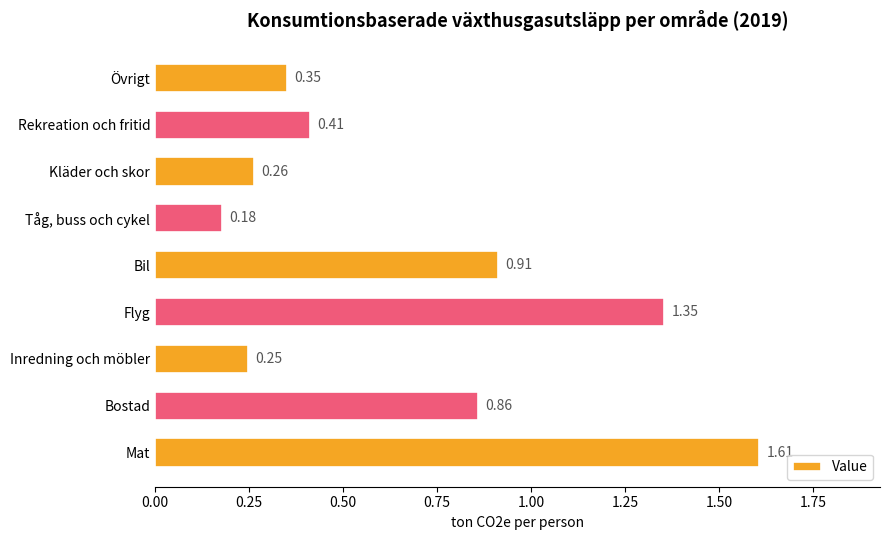

What is the sum of the values at Flyg and Bil?

2.3